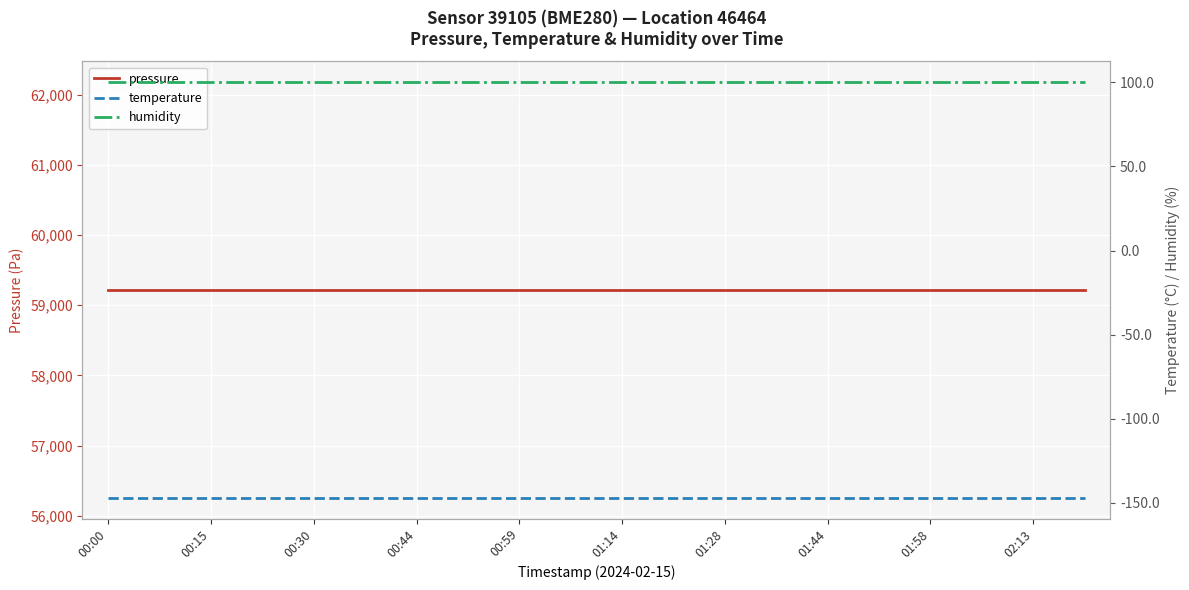

True or false: humidity and temperature intersect in this chart.

False